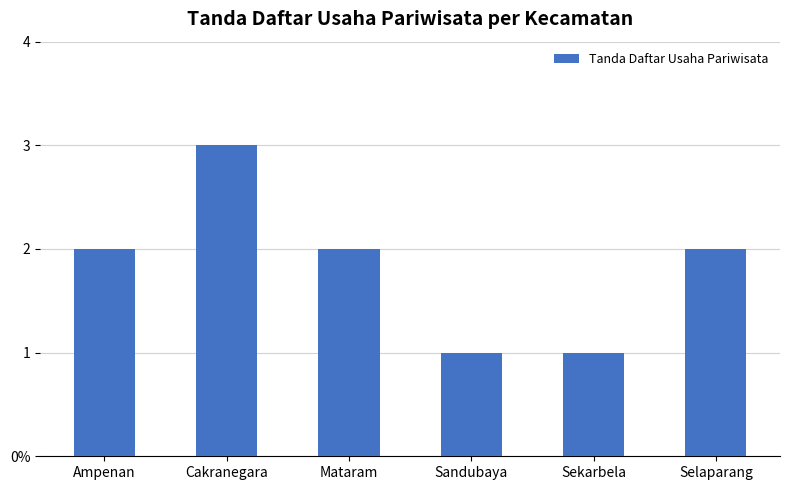

Does the chart contain any negative values?

No